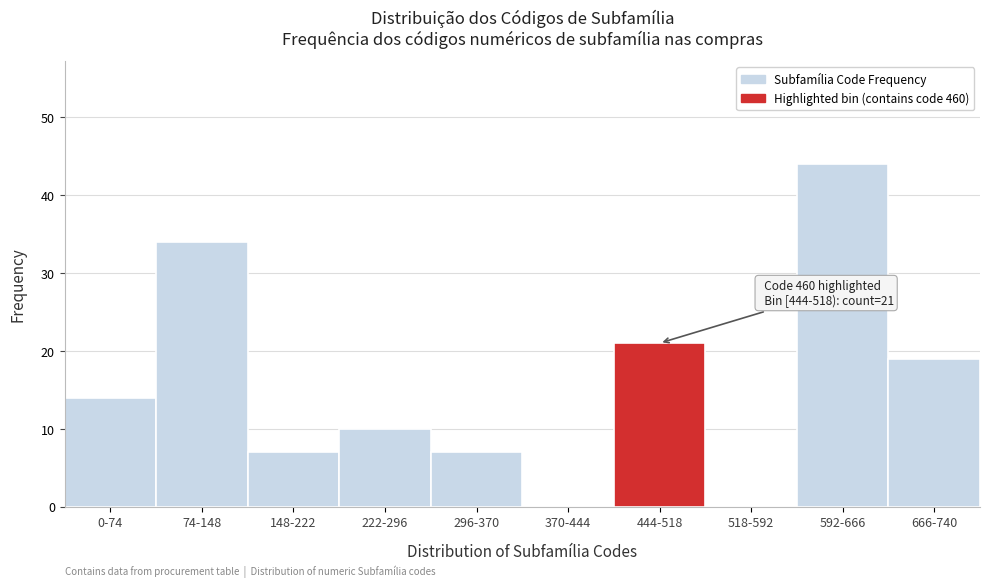

Reading left to right, list all the values displayed in this chart.

0-74=14	74-148=34	148-222=7	222-296=10	296-370=7	370-444=0	444-518=21	518-592=0	592-666=44	666-740=19